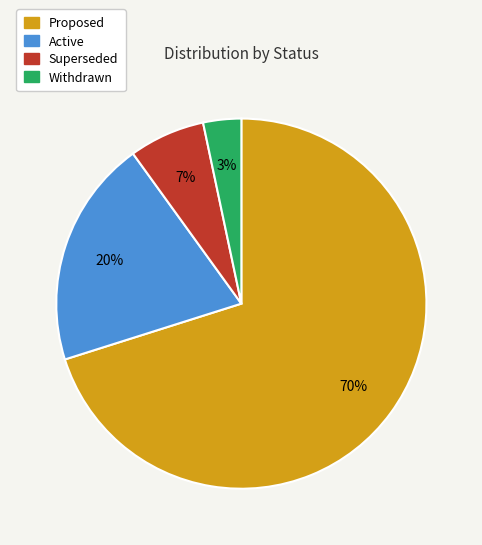

Between Superseded and Withdrawn, which is larger?

Superseded